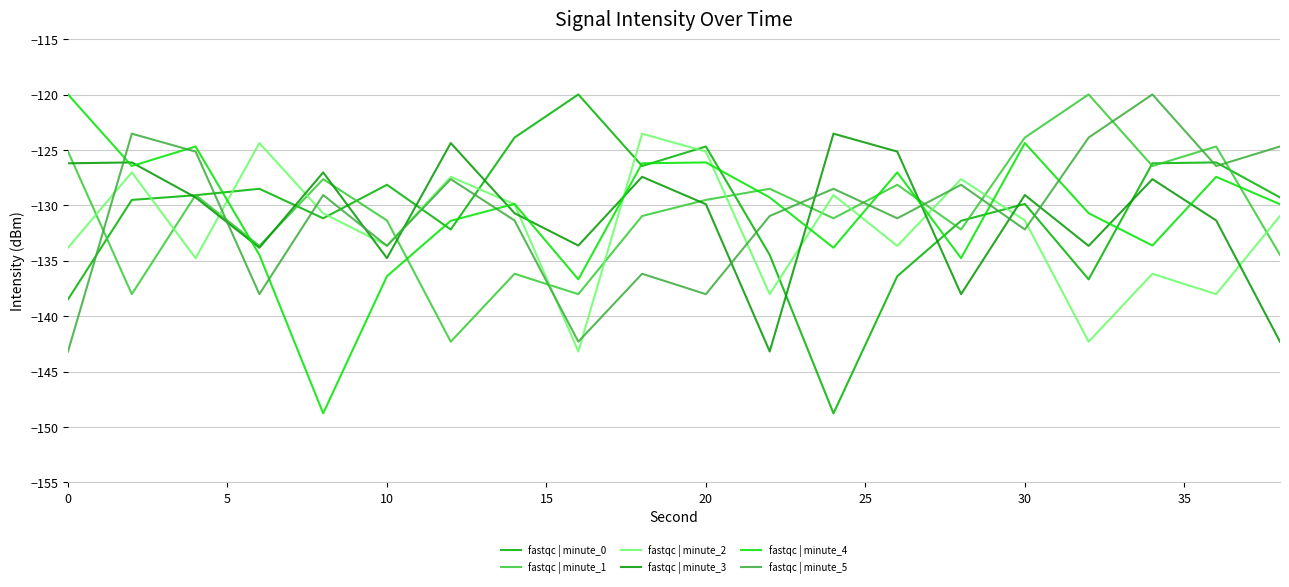

After their last crossing, which series has the higher values: fastqc | minute_4 or fastqc | minute_1?

fastqc | minute_4